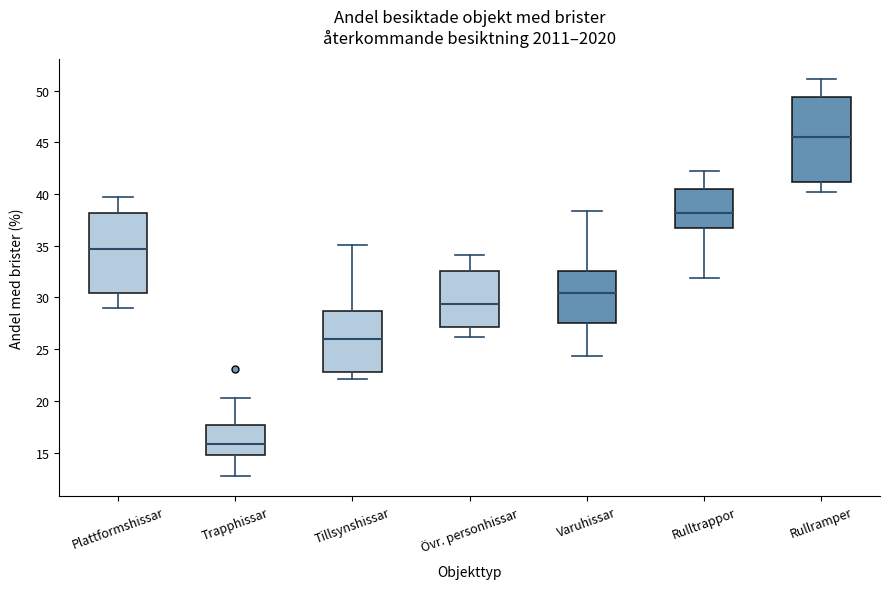

Reading left to right, transcribe this box plot: for each box, give where its median line is, the range the box spans, and where its two whiskers end, as read against the y-axis. The values are not printed on the chart, so give them approximately, as read against the axis.

Plattformshissar: median 34.5, box 30.5 to 38.0, whiskers 29.0 to 39.5
Trapphissar: median 16.0, box 14.5 to 17.5, whiskers 12.5 to 20.5
Tillsynshissar: median 26.0, box 23.0 to 28.5, whiskers 22.0 to 35.0
Övr. personhissar: median 29.5, box 27.0 to 32.5, whiskers 26.0 to 34.0
Varuhissar: median 30.5, box 27.5 to 32.5, whiskers 24.5 to 38.5
Rulltrappor: median 38.0, box 37.0 to 40.5, whiskers 32.0 to 42.0
Rullramper: median 45.5, box 41.0 to 49.5, whiskers 40.0 to 51.0